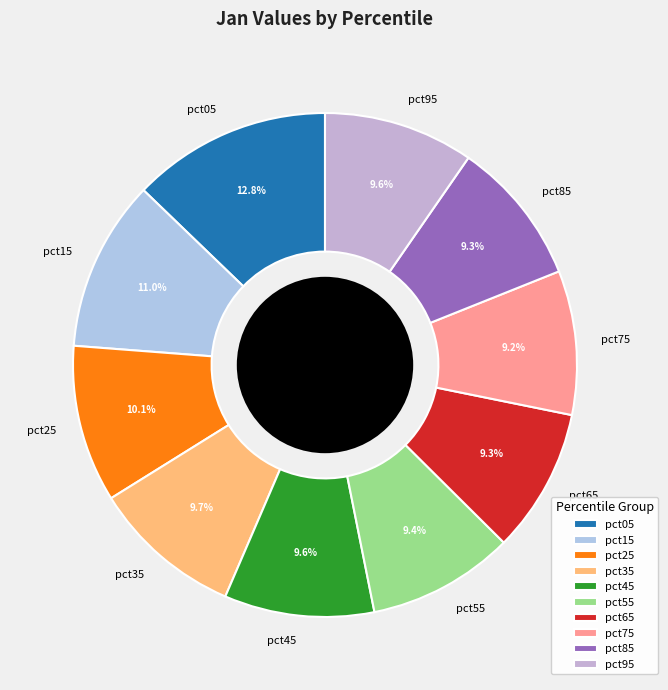

Which category has the biggest portion of the pie?

pct05